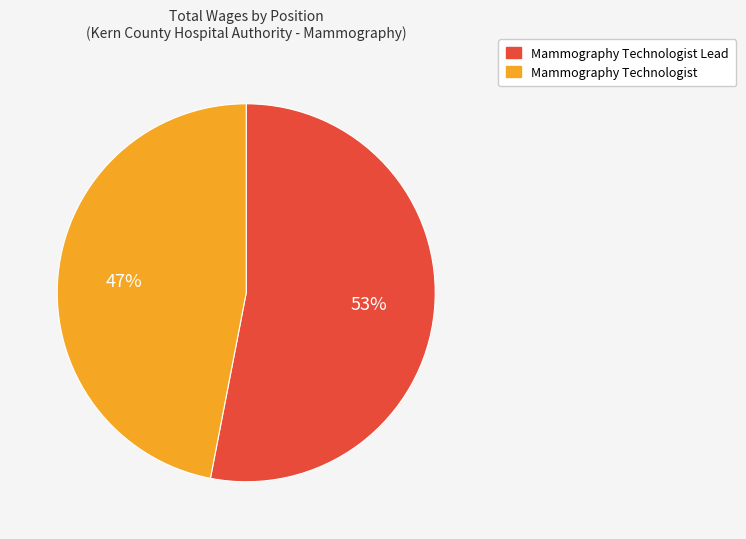

To the nearest percent, what is the average slice percentage?

50%